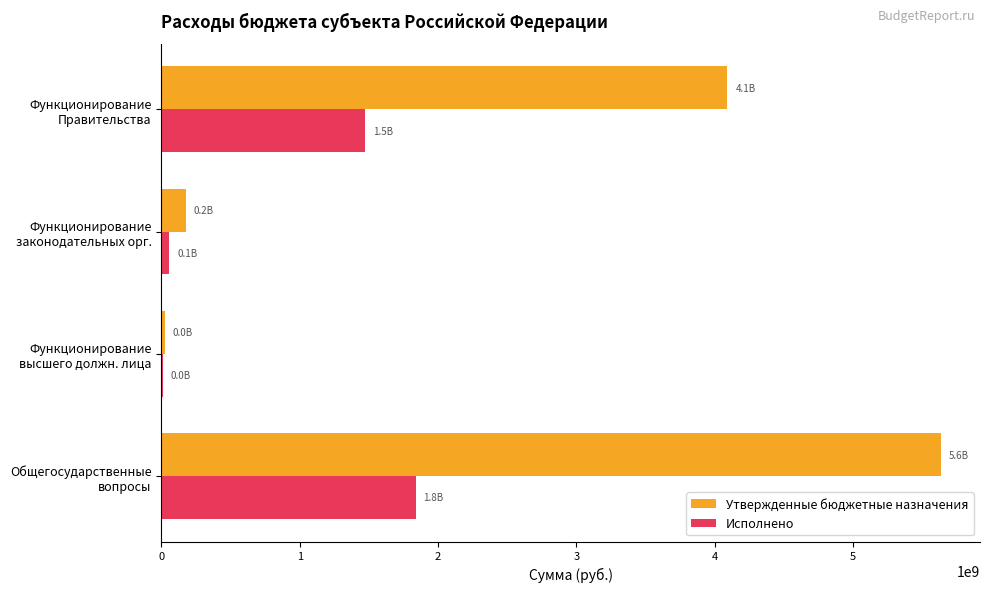

Which series has the largest total across all categories?

Утвержденные бюджетные назначения